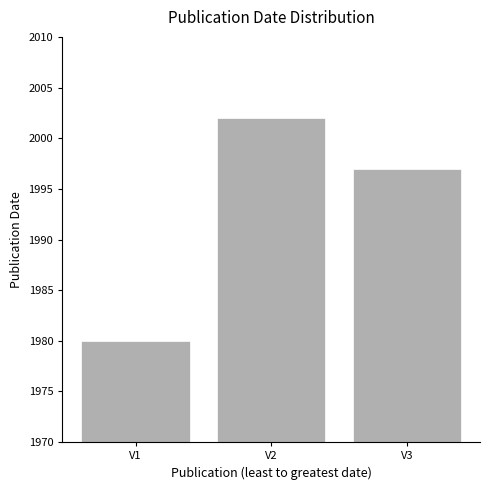

List the labels in order of value, smallest first.

V1, V3, V2